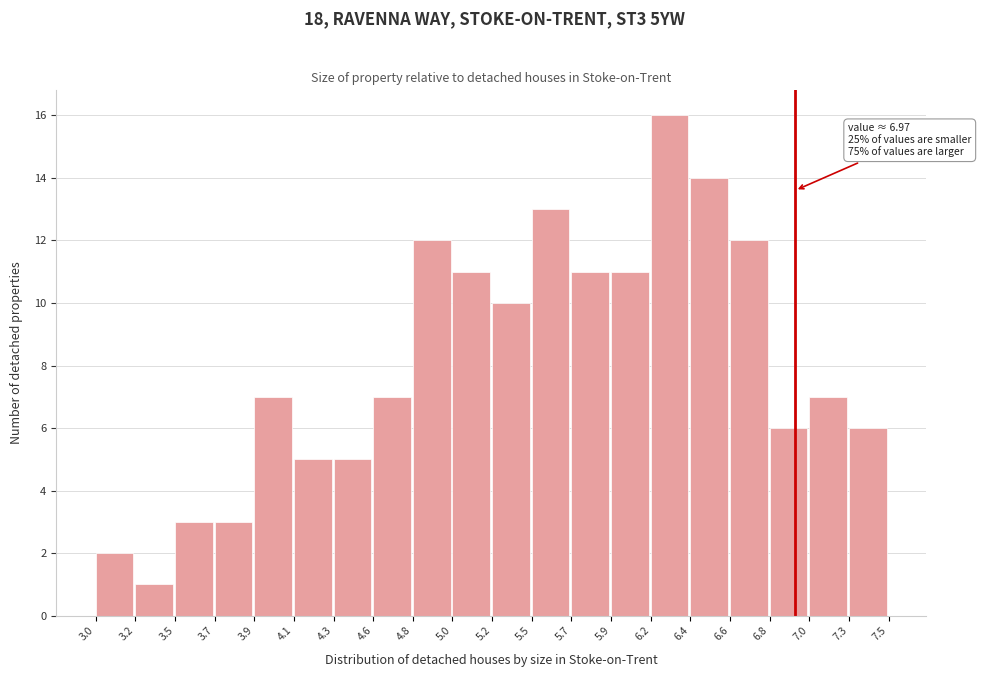

Reading left to right, list all the values displayed in this chart.

3.0=2	3.2=1	3.5=3	3.7=3	3.9=7	4.1=5	4.3=5	4.6=7	4.8=12	5.0=11	5.2=10	5.5=13	5.7=11	5.9=11	6.2=16	6.4=14	6.6=12	6.8=6	7.0=7	7.3=6